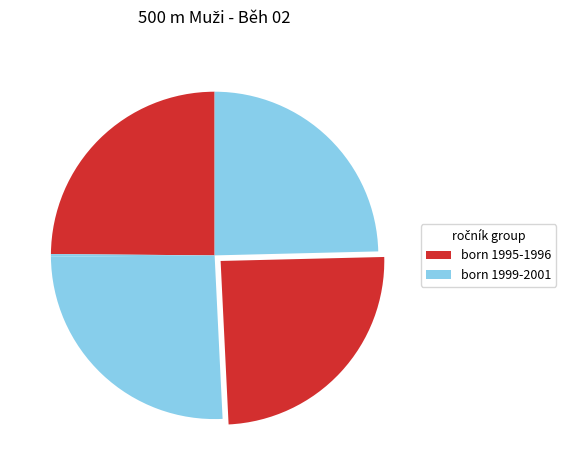

How many slices are in this pie chart?

6